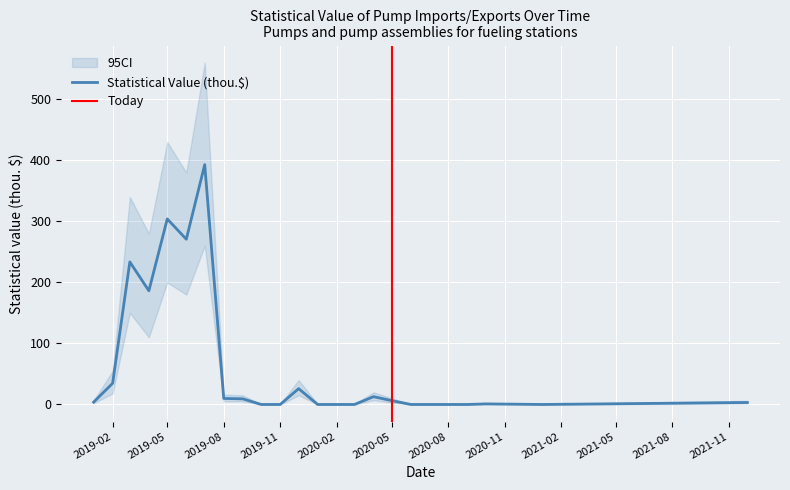

True or false: Statistical Value (thou.$) and CI_upper cross at least once.

False